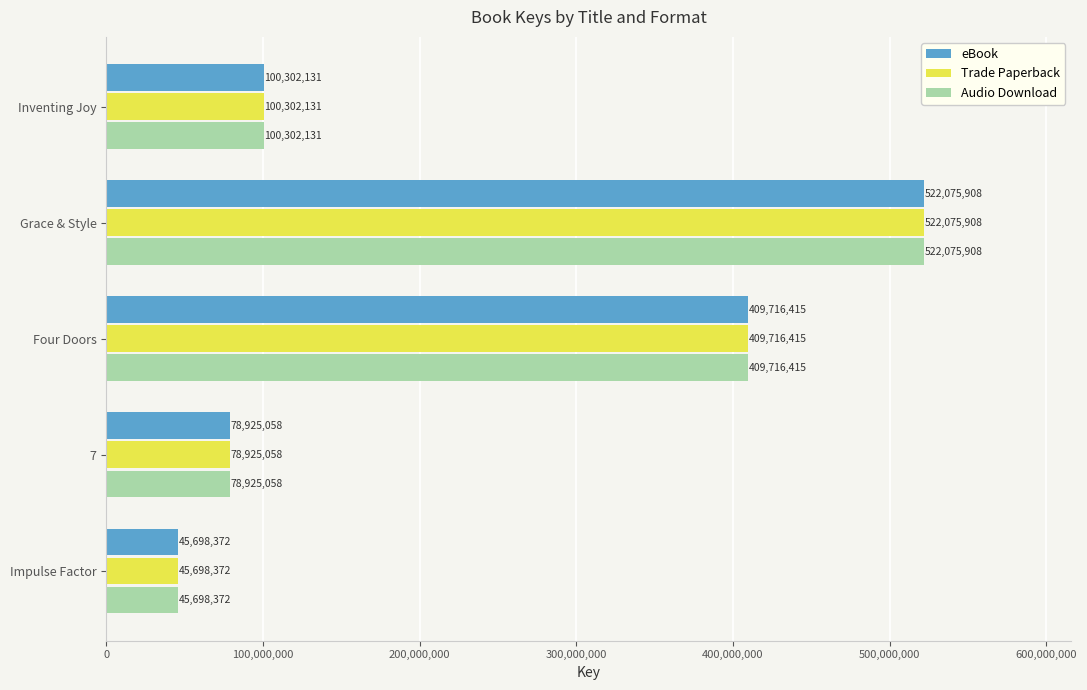

Which label corresponds to the largest value in the chart?

Grace & Style